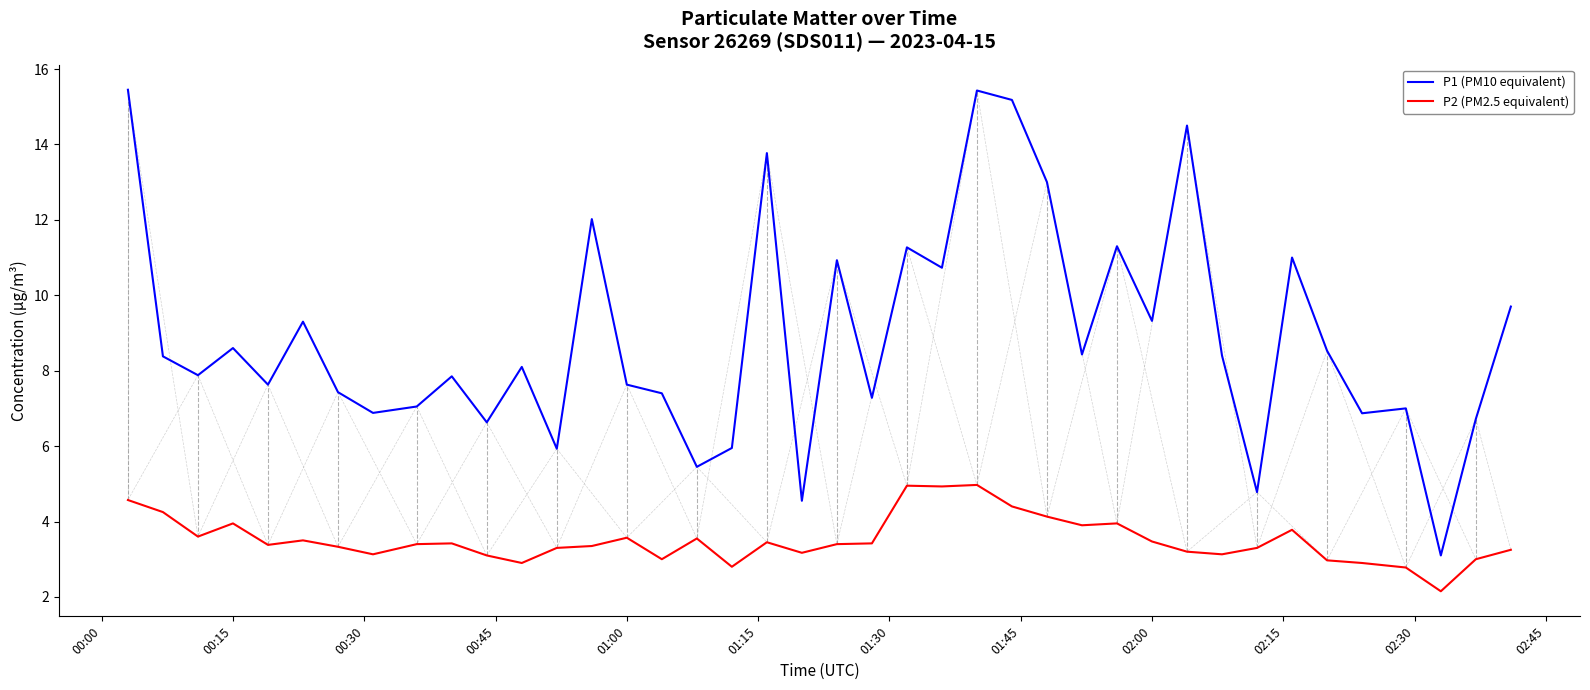

In P2 (PM2.5 equivalent), how many points are lower than both neighbors (excluding endpoints)?

11